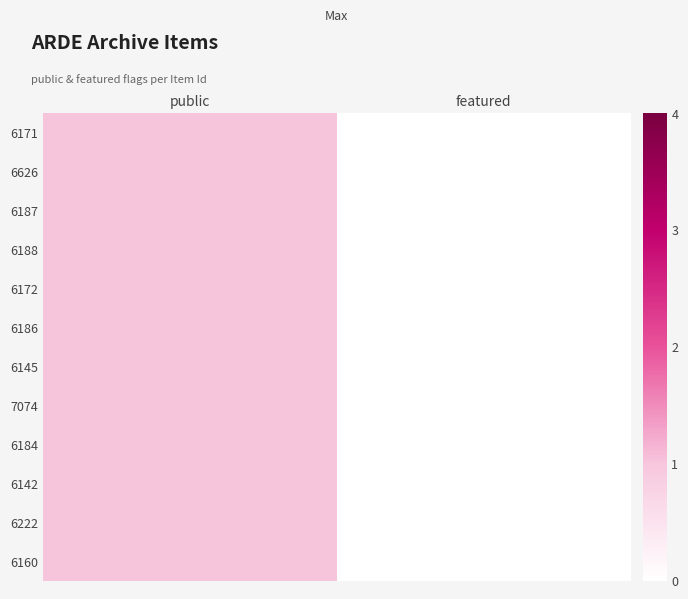

Reading left to right, list all the values displayed in this chart.

6171: public=1	featured=0
6626: public=1	featured=0
6187: public=1	featured=0
6188: public=1	featured=0
6172: public=1	featured=0
6186: public=1	featured=0
6145: public=1	featured=0
7074: public=1	featured=0
6184: public=1	featured=0
6142: public=1	featured=0
6222: public=1	featured=0
6160: public=1	featured=0